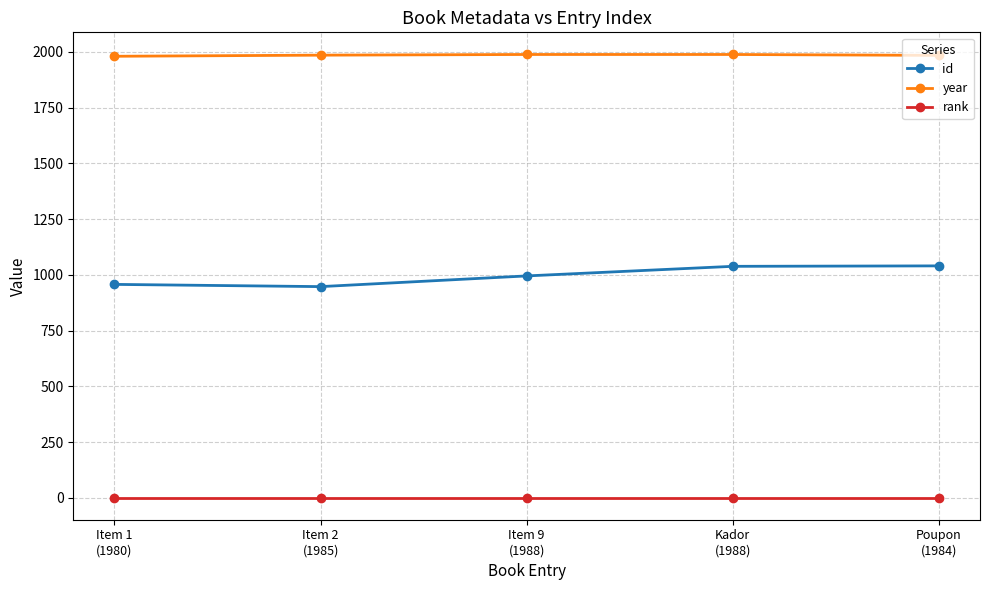

Is this an area chart (filled region under the line)?

No